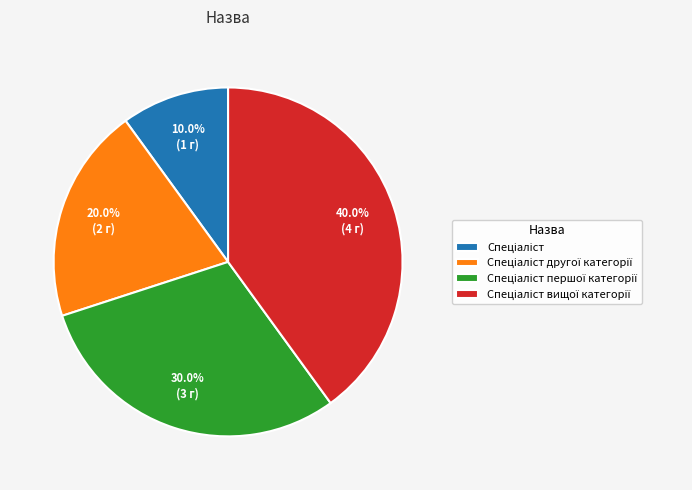

How many slices are in this pie chart?

4